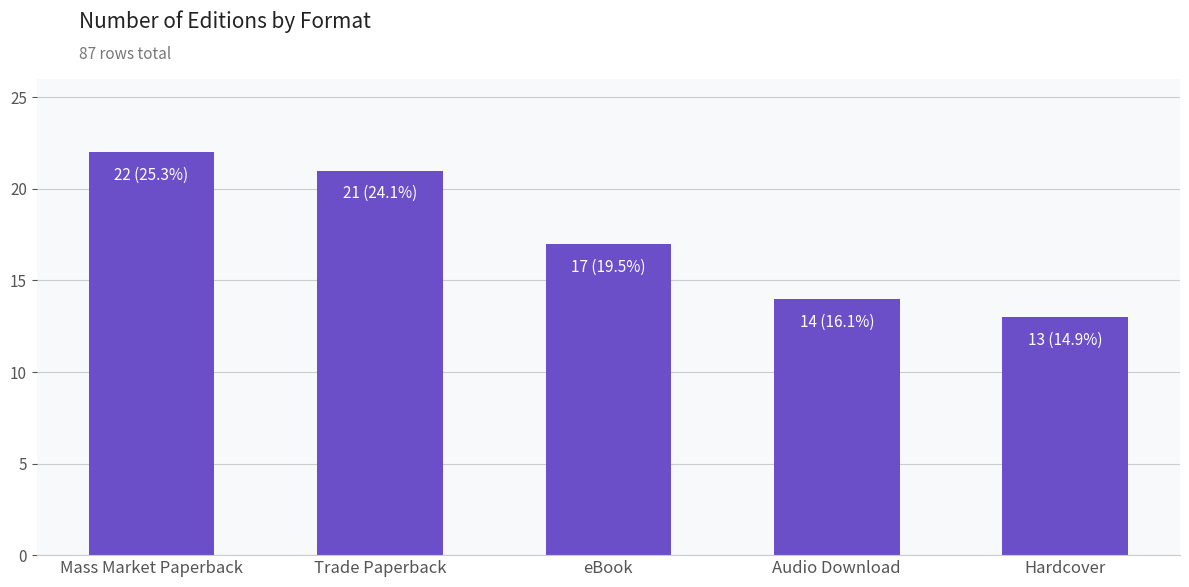

Reading left to right, transcribe all the data shown in this chart.

Mass Market Paperback=22	Trade Paperback=21	eBook=17	Audio Download=14	Hardcover=13